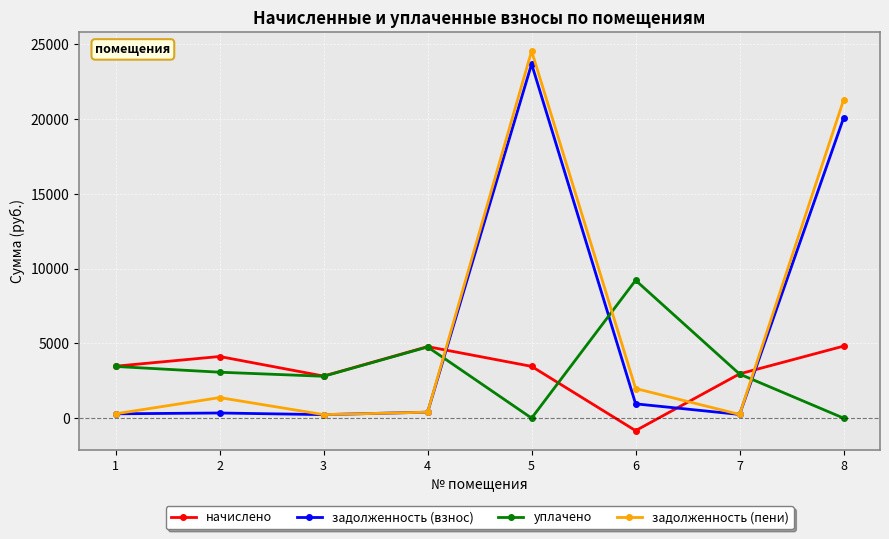

What is the maximum value for задолженность (взнос)?

23690.0